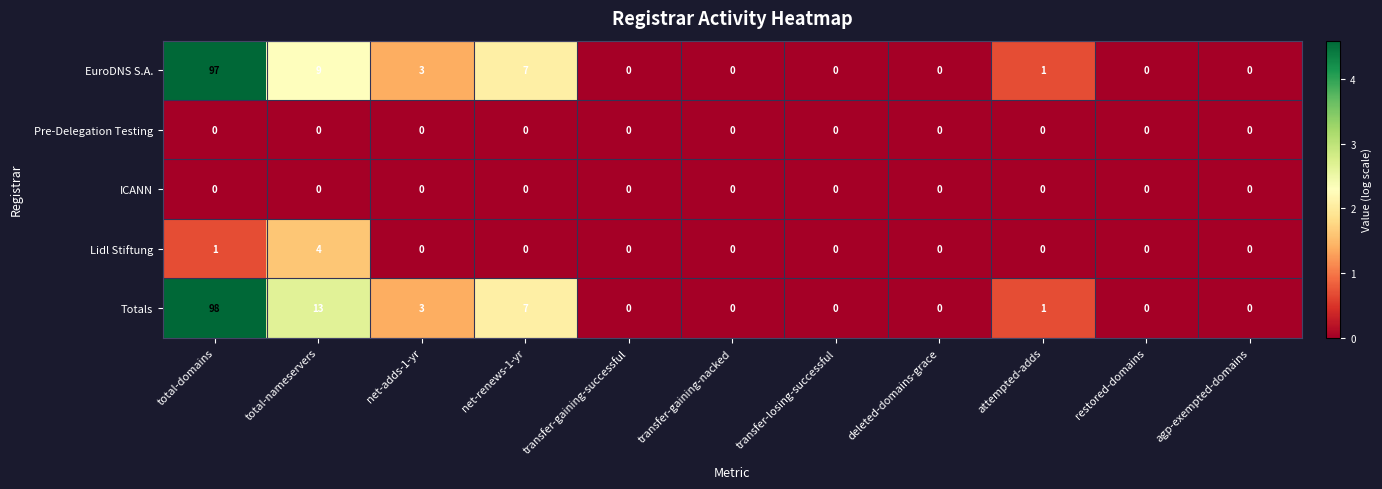

The value of Totals at total-nameservers is 13. True or false?

True